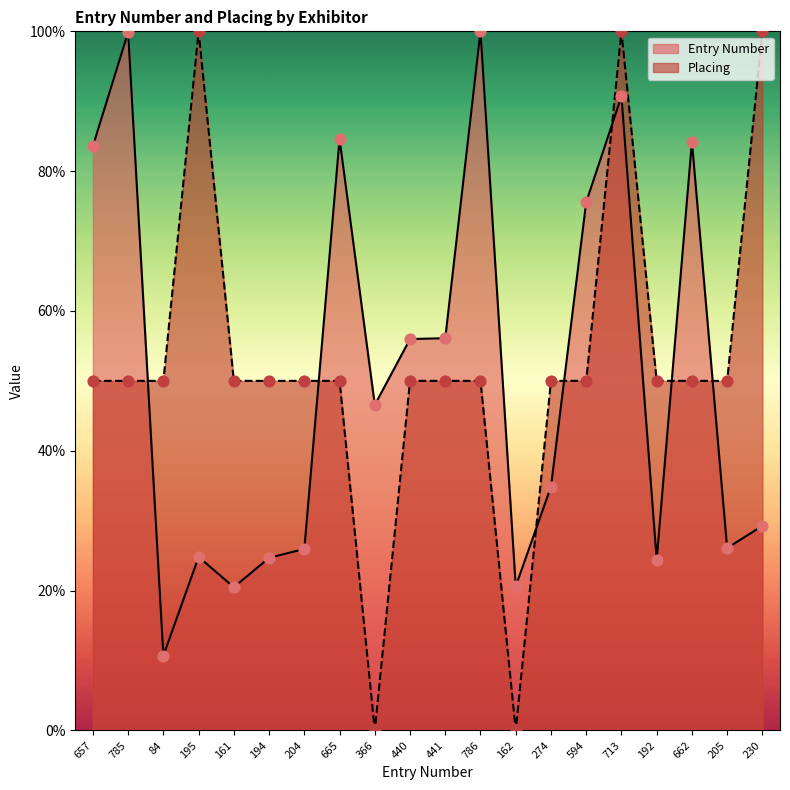

What is the total value across all series at 441?

106.1